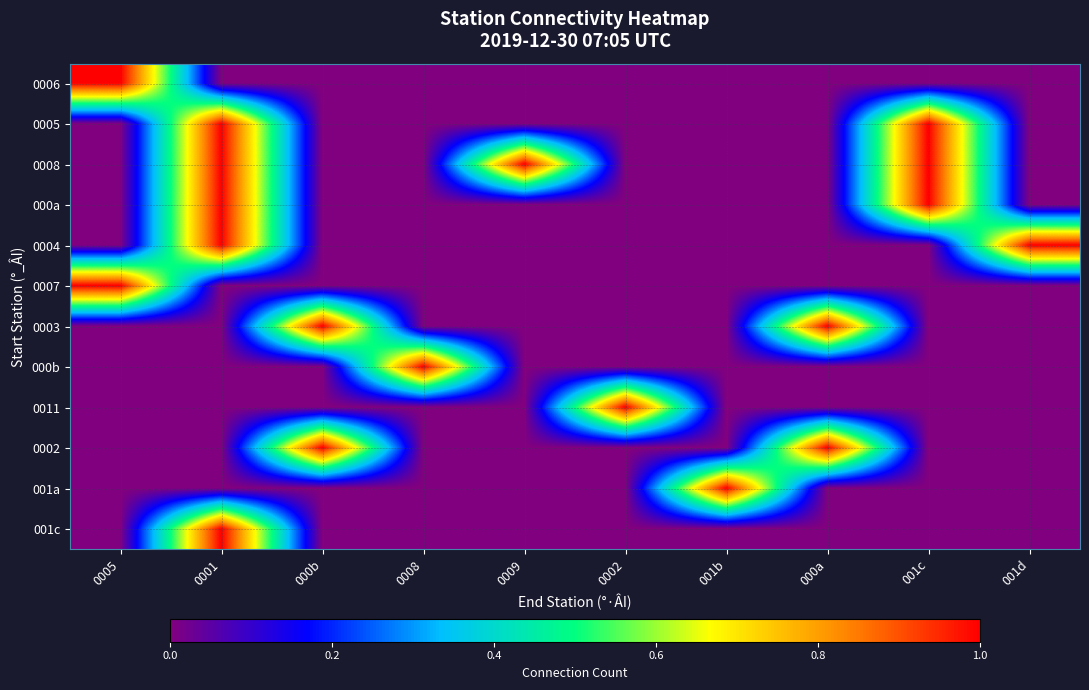

How many categories are shown in the chart?

10